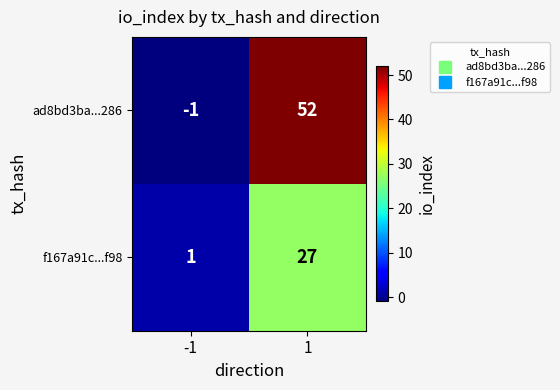

Reading left to right, transcribe all the data shown in this chart.

ad8bd3ba...286: -1	52
f167a91c...f98: 1	27